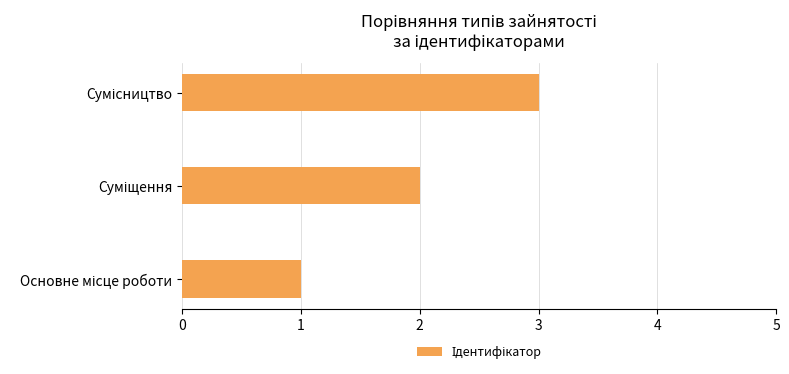

What is the sum of all values?

6